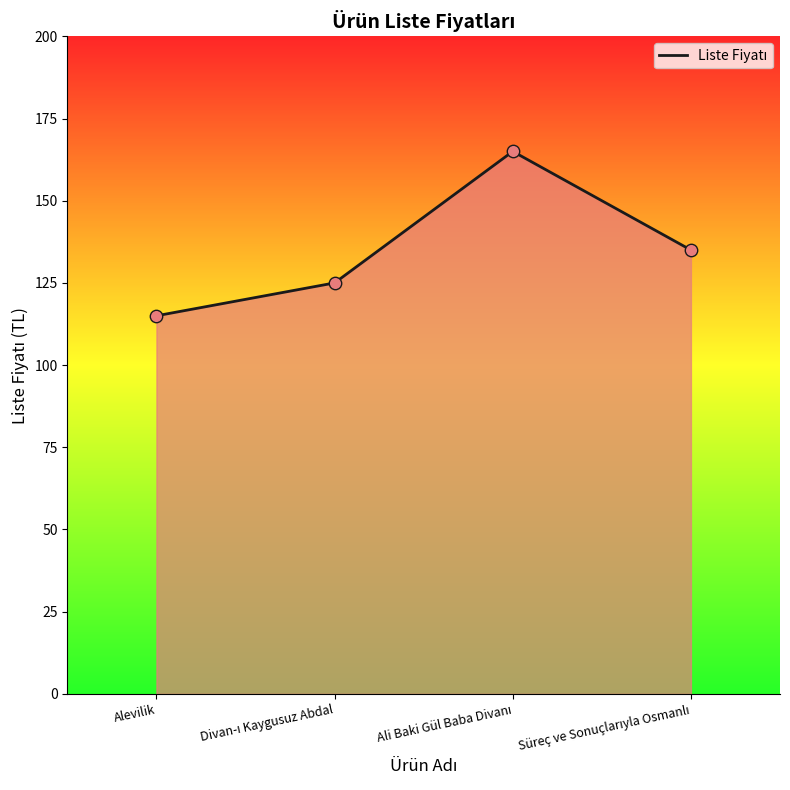

What is the difference between the maximum and minimum values?

50